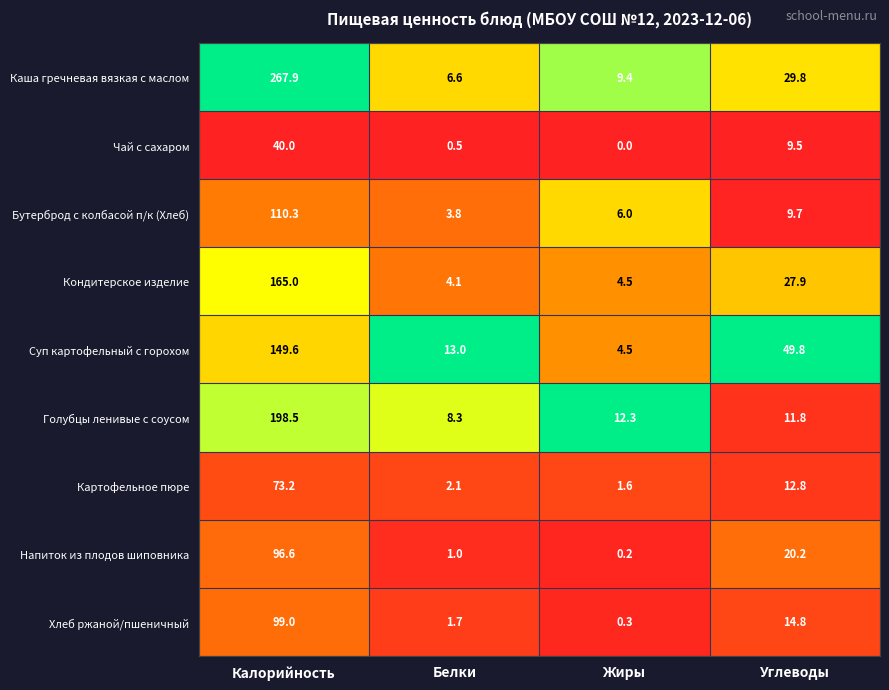

Which category has the highest value across all series?

Калорийность